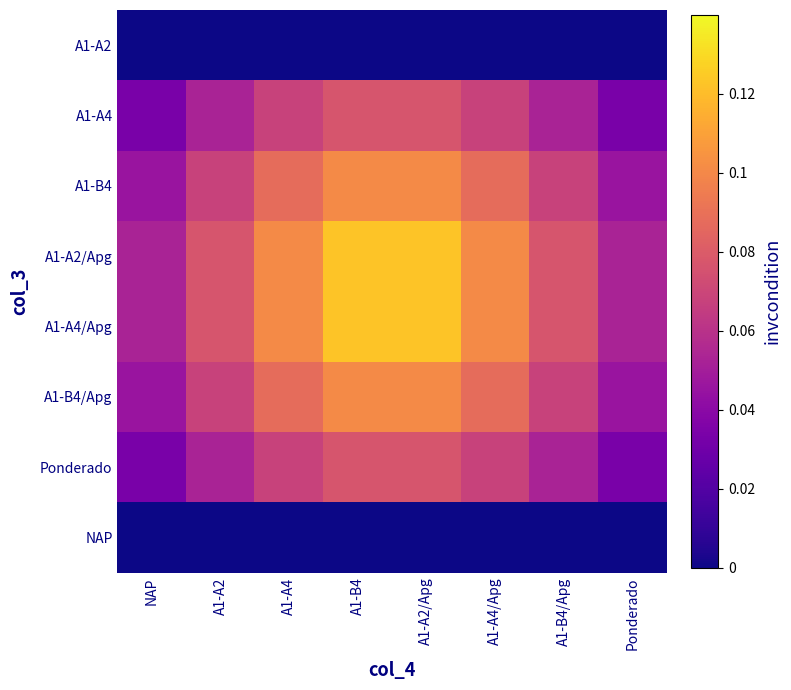

Reading left to right, transcribe all the data shown in this chart.

A1-A2: NAP=0.0	A1-A2=0.0	A1-A4=0.0	A1-B4=0.0	A1-A2/Apg=0.0	A1-A4/Apg=0.0	A1-B4/Apg=0.0	Ponderado=0.0
A1-A4: NAP=0.0	A1-A2=0.1	A1-A4=0.1	A1-B4=0.1	A1-A2/Apg=0.1	A1-A4/Apg=0.1	A1-B4/Apg=0.1	Ponderado=0.0
A1-B4: NAP=0.0	A1-A2=0.1	A1-A4=0.1	A1-B4=0.1	A1-A2/Apg=0.1	A1-A4/Apg=0.1	A1-B4/Apg=0.1	Ponderado=0.0
A1-A2/Apg: NAP=0.1	A1-A2=0.1	A1-A4=0.1	A1-B4=0.1	A1-A2/Apg=0.1	A1-A4/Apg=0.1	A1-B4/Apg=0.1	Ponderado=0.1
A1-A4/Apg: NAP=0.1	A1-A2=0.1	A1-A4=0.1	A1-B4=0.1	A1-A2/Apg=0.1	A1-A4/Apg=0.1	A1-B4/Apg=0.1	Ponderado=0.1
A1-B4/Apg: NAP=0.0	A1-A2=0.1	A1-A4=0.1	A1-B4=0.1	A1-A2/Apg=0.1	A1-A4/Apg=0.1	A1-B4/Apg=0.1	Ponderado=0.0
Ponderado: NAP=0.0	A1-A2=0.1	A1-A4=0.1	A1-B4=0.1	A1-A2/Apg=0.1	A1-A4/Apg=0.1	A1-B4/Apg=0.1	Ponderado=0.0
NAP: NAP=0.0	A1-A2=0.0	A1-A4=0.0	A1-B4=0.0	A1-A2/Apg=0.0	A1-A4/Apg=0.0	A1-B4/Apg=0.0	Ponderado=0.0